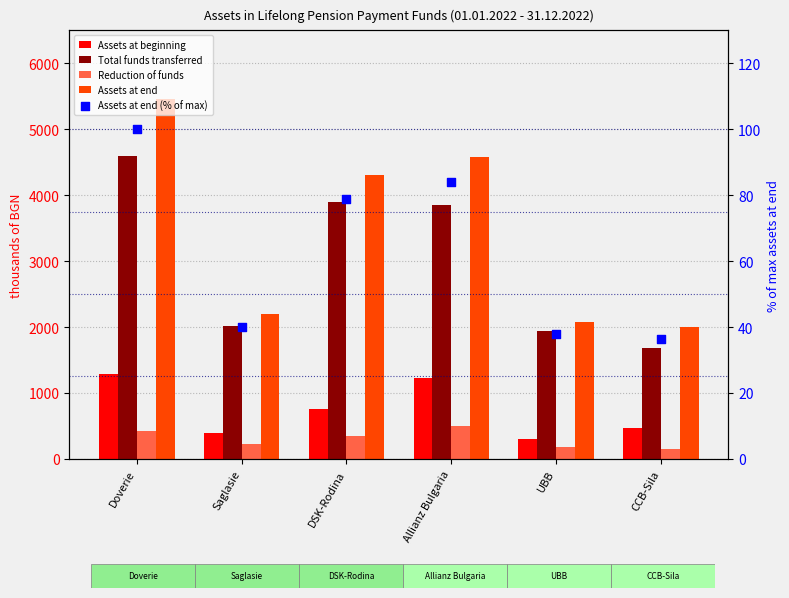

Which series has the widest spread of Y values?

Assets at end